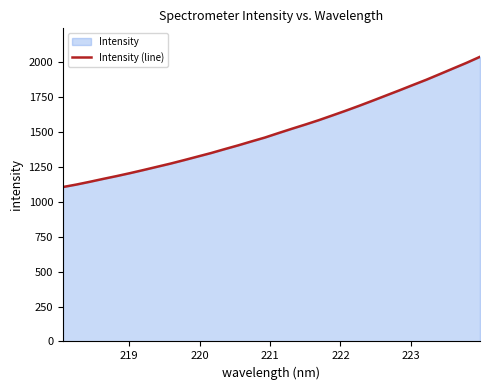

What is the value of the 8th point from the left?

1251.8